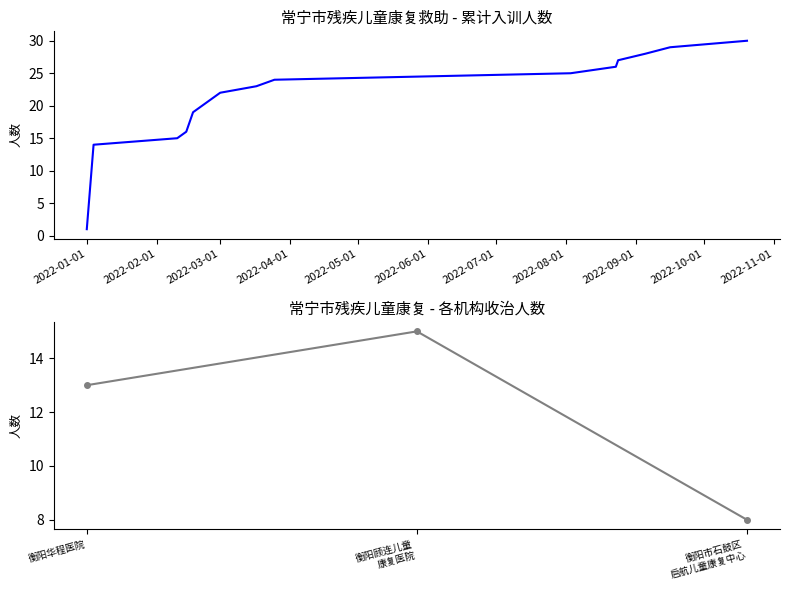

Which series changed the most between 2022-02-16 and 2022-02-14?

cumulative_count